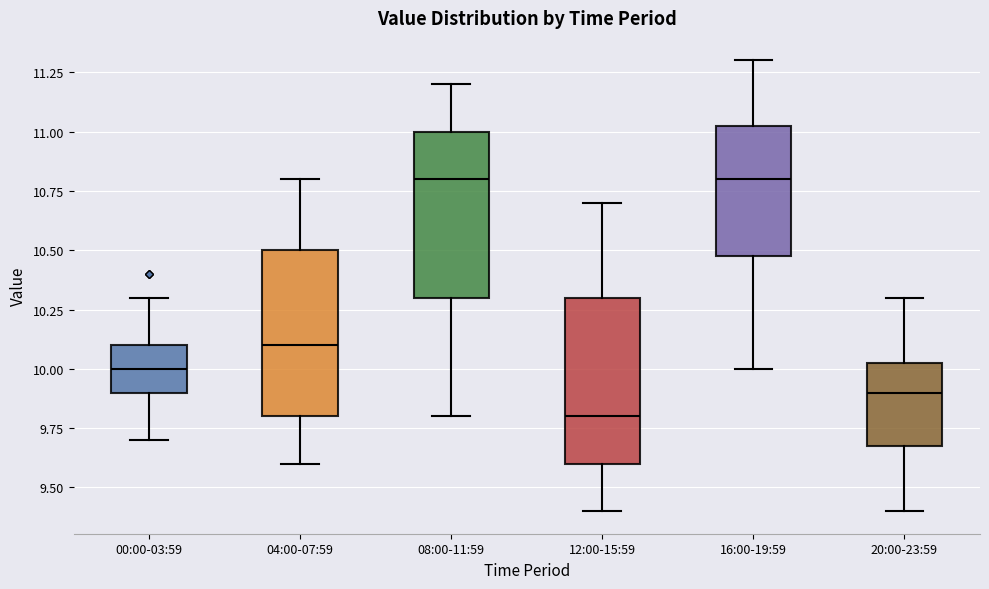

Where is the upper edge of the box for 20:00-23:59 on the y-axis? The values are not printed on the chart, so give them approximately, as read against the axis.

10.05